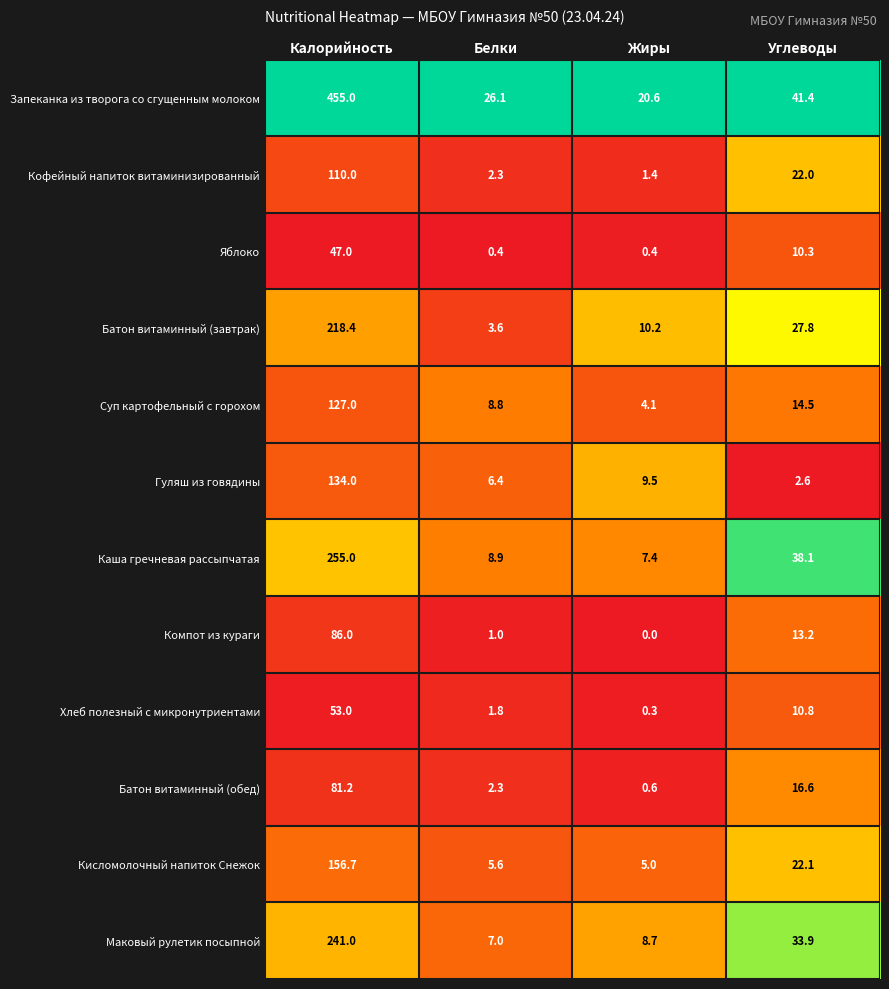

Rank the categories by Маковый рулетик посыпной value from highest to lowest.

Калорийность, Углеводы, Жиры, Белки